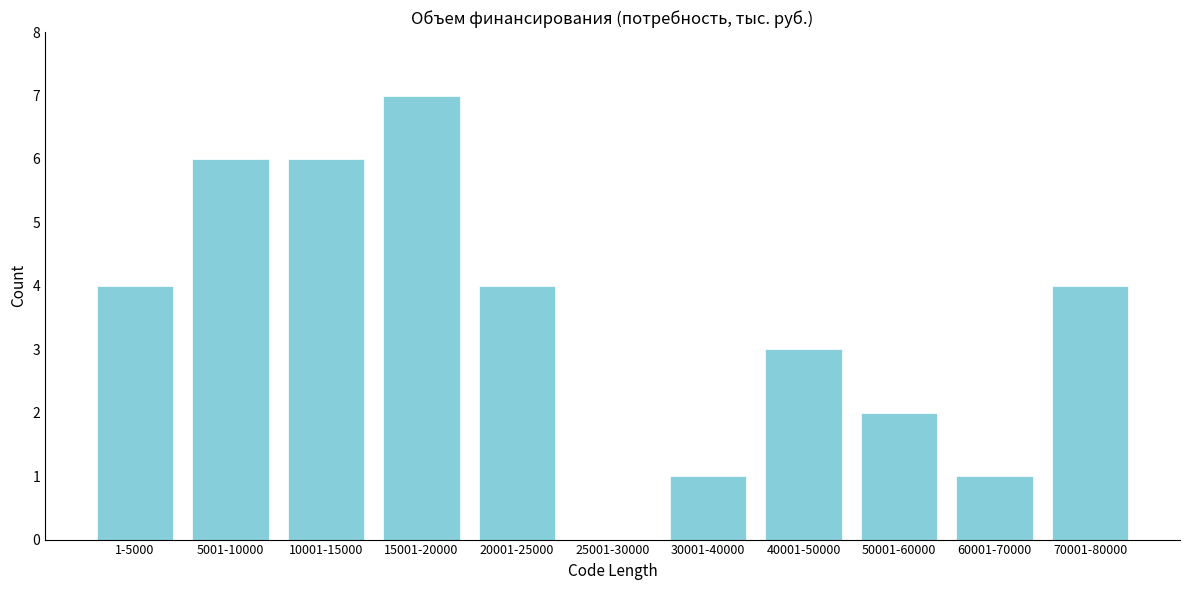

Reading left to right, what are all the values shown in this chart?

1-5000=4	5001-10000=6	10001-15000=6	15001-20000=7	20001-25000=4	25001-30000=0	30001-40000=1	40001-50000=3	50001-60000=2	60001-70000=1	70001-80000=4